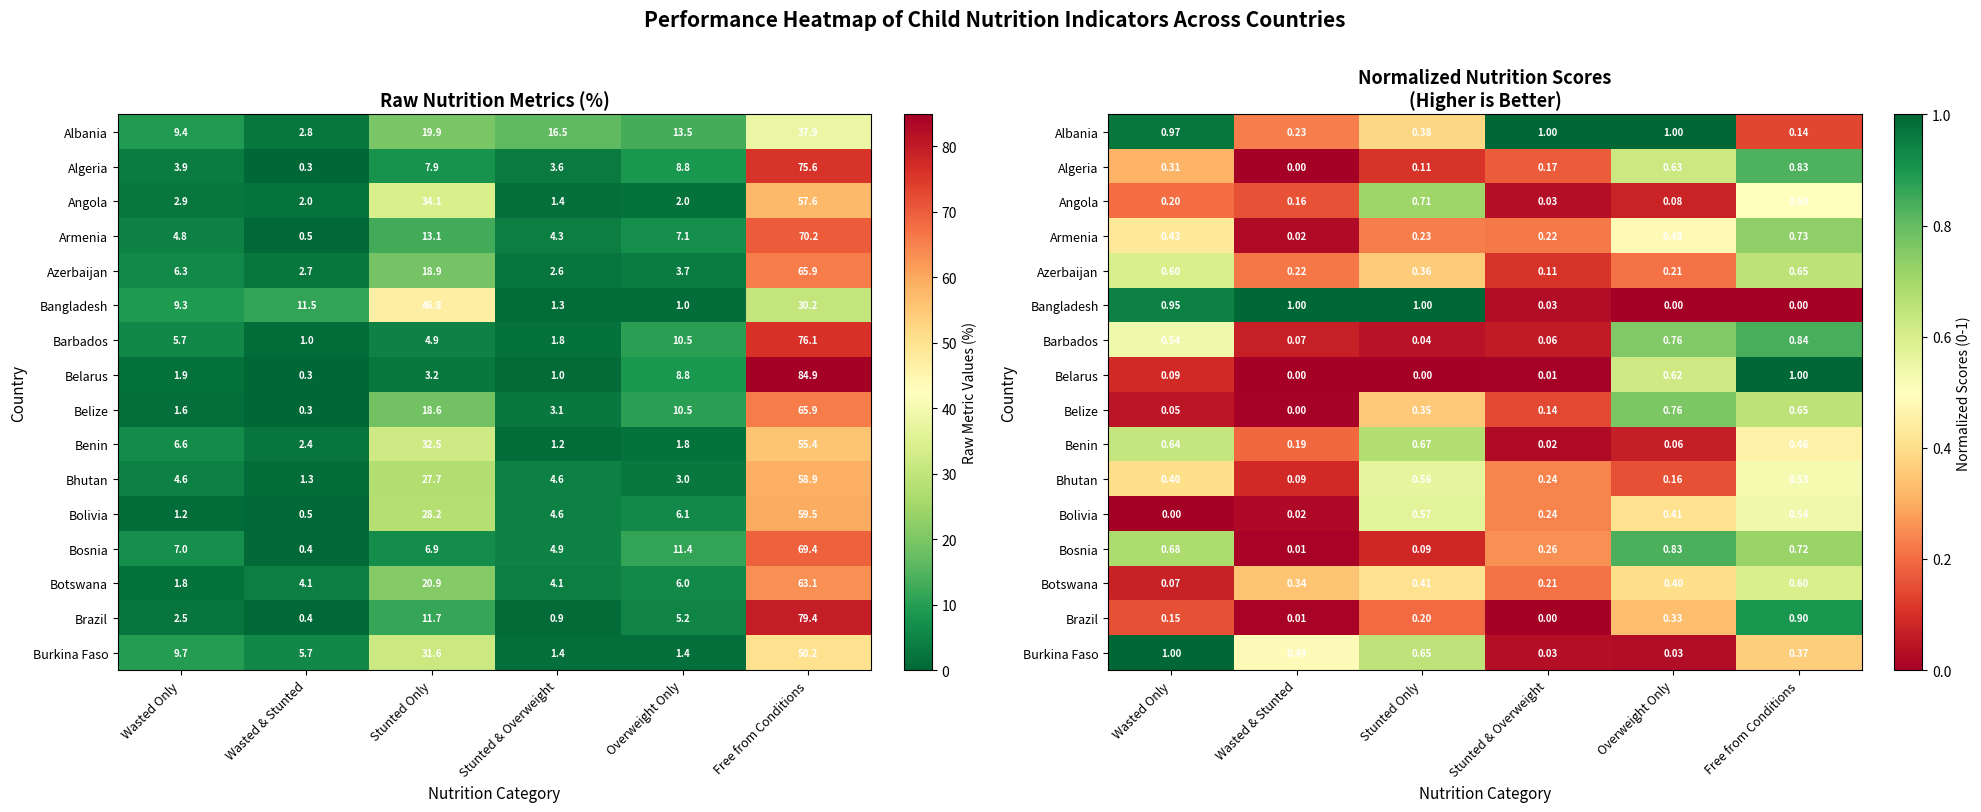

List the labels in order of Algeria value, smallest first.

Wasted & Stunted, Stunted Only, Stunted & Overweight, Wasted Only, Overweight Only, Free from Conditions